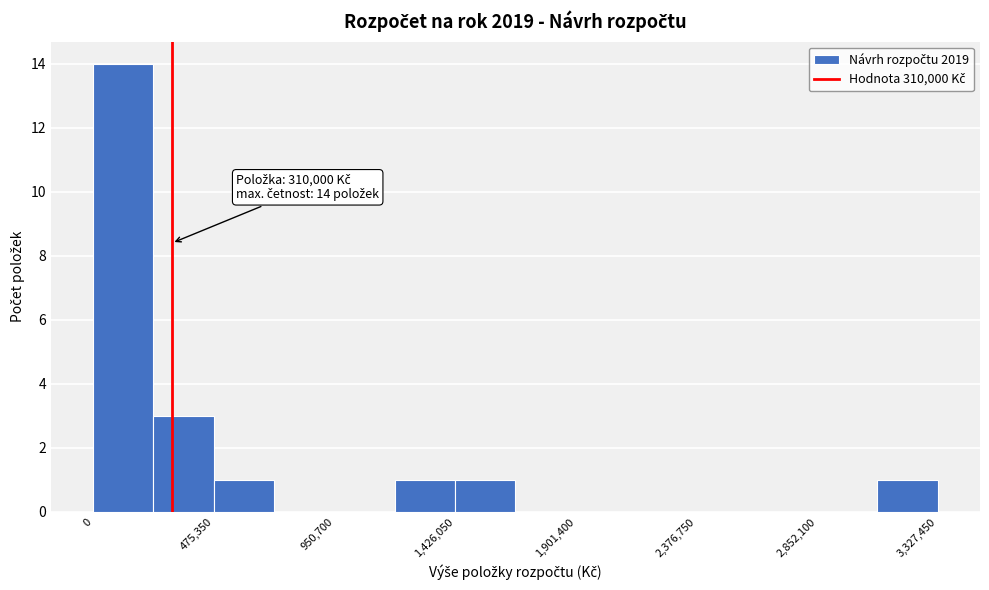

Which range on the x-axis has the tallest bar?

0 to 250000